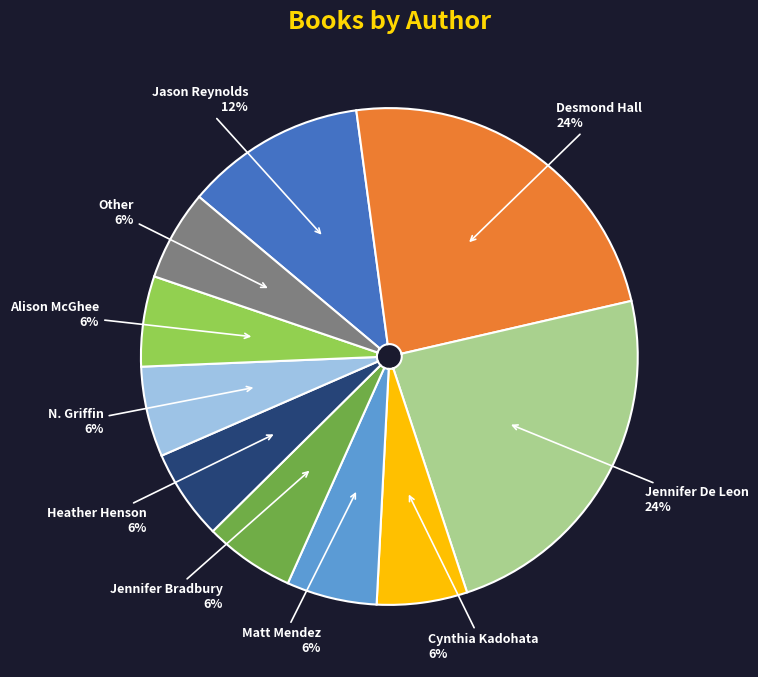

To the nearest percent, what is the average slice percentage?

10%